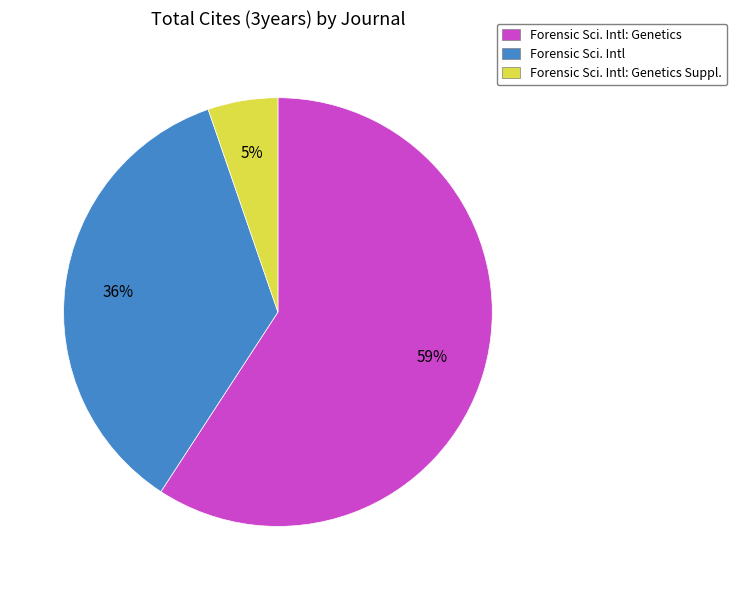

Is Forensic Sci. Intl: Genetics Suppl. the majority of the pie?

No